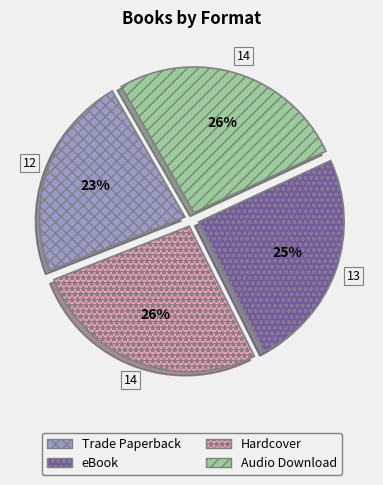

Does any single category account for the majority?

No